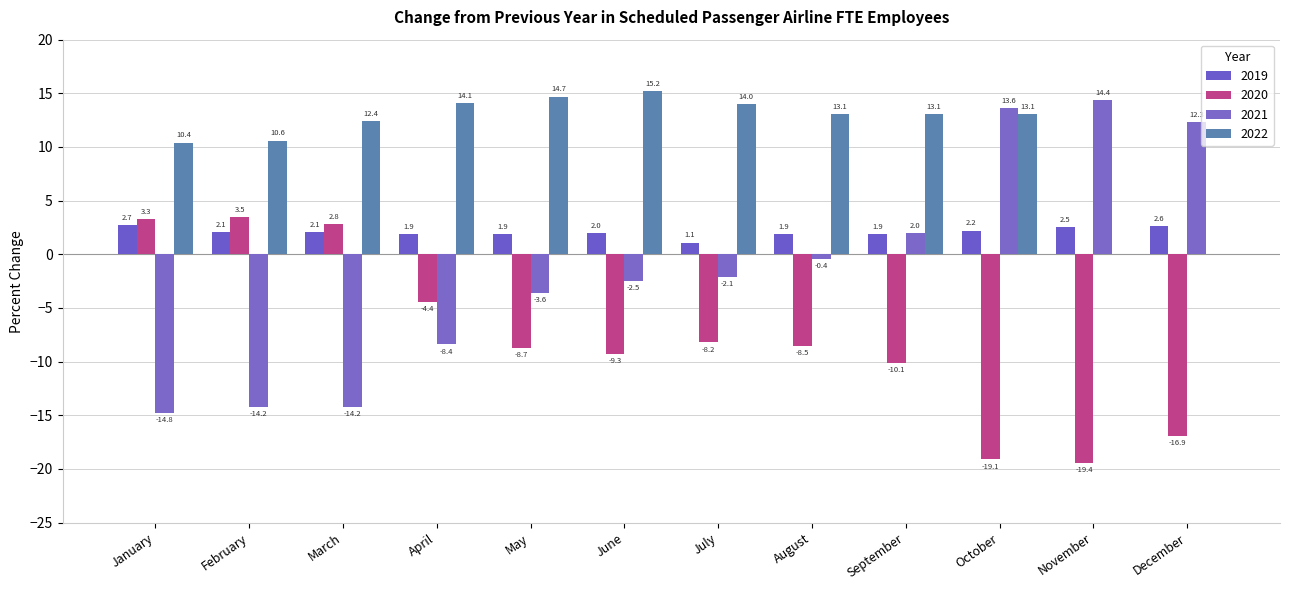

Between March and May, which series saw the biggest shift?

2020